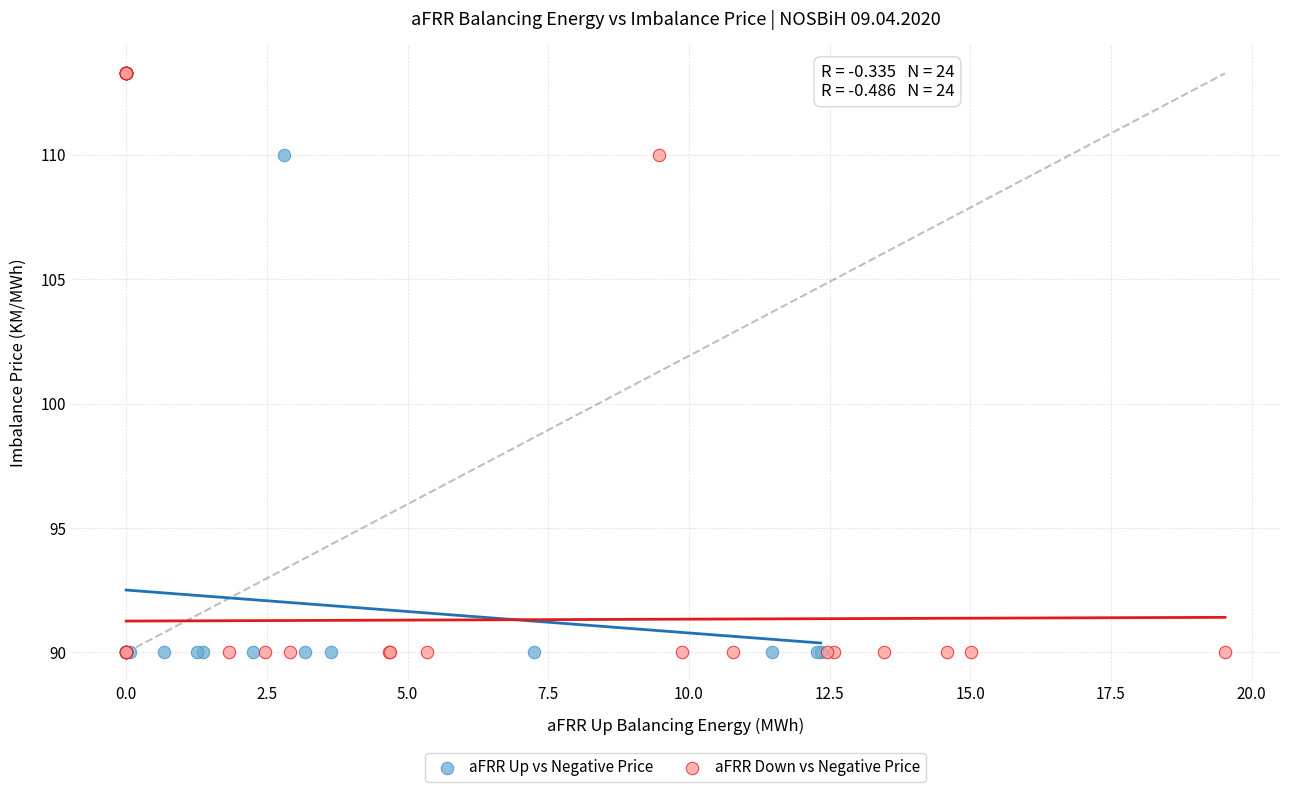

What are all the series names shown in the legend?

aFRR Up vs Negative Price, aFRR Down vs Negative Price